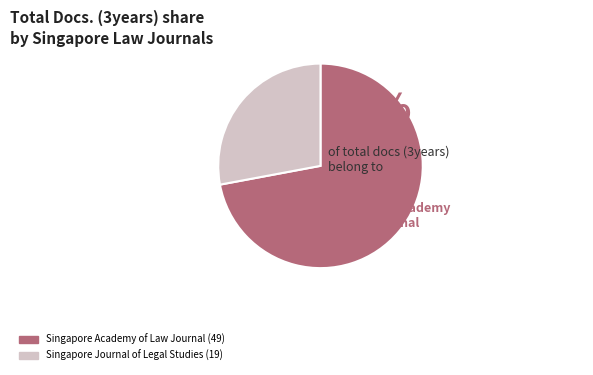

Do Singapore Journal of Legal Studies and Singapore Academy of Law Journal together represent more than half of the pie?

Yes